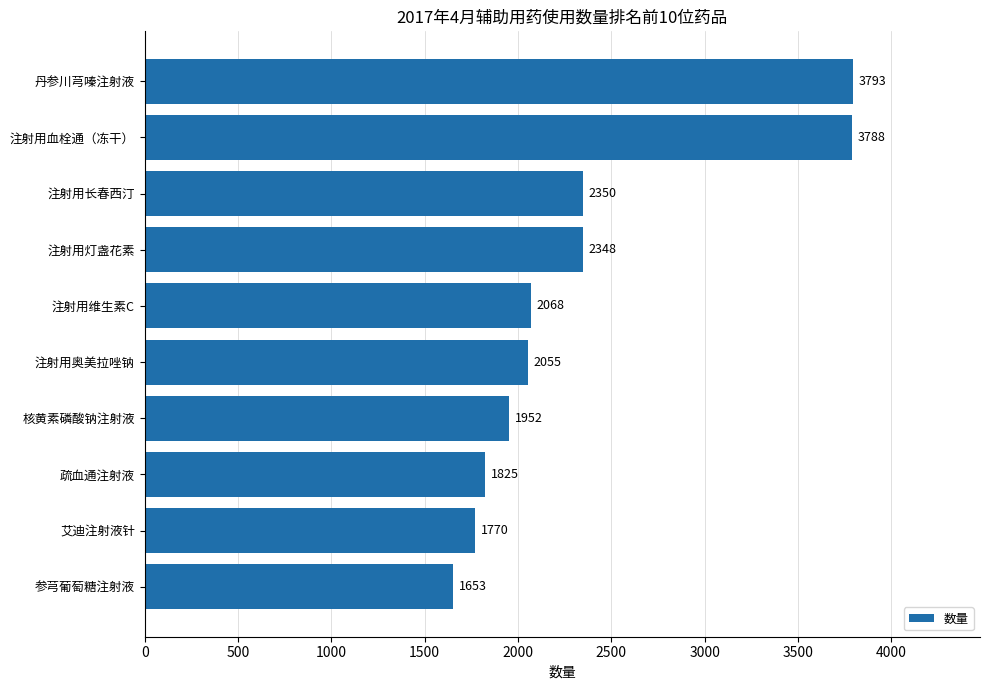

What value does the data have at 注射用长春西汀, to the nearest 10?

2350